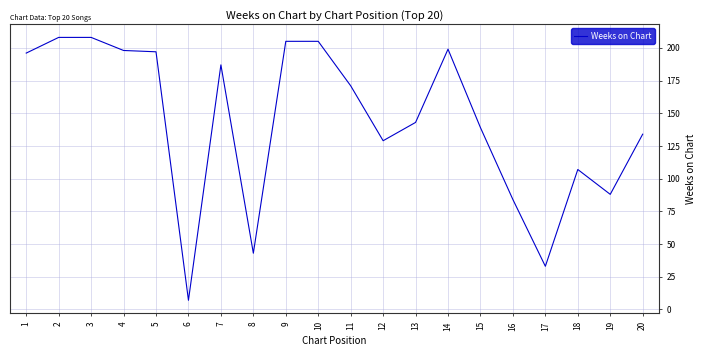

What is the change in value from 8 to 11?

+128